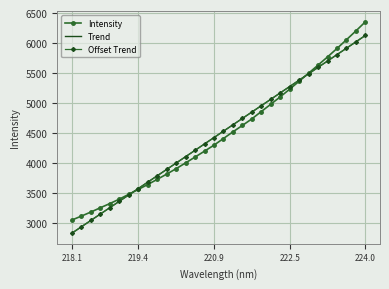

At how many categories does at least one series exceed 3850?

22